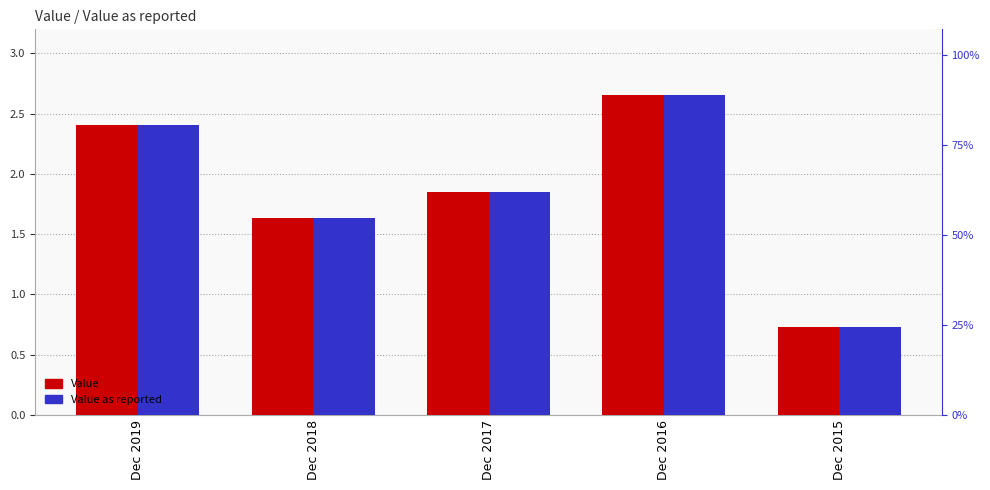

Is it true that Value equals 1.8 at Dec 2017?

True